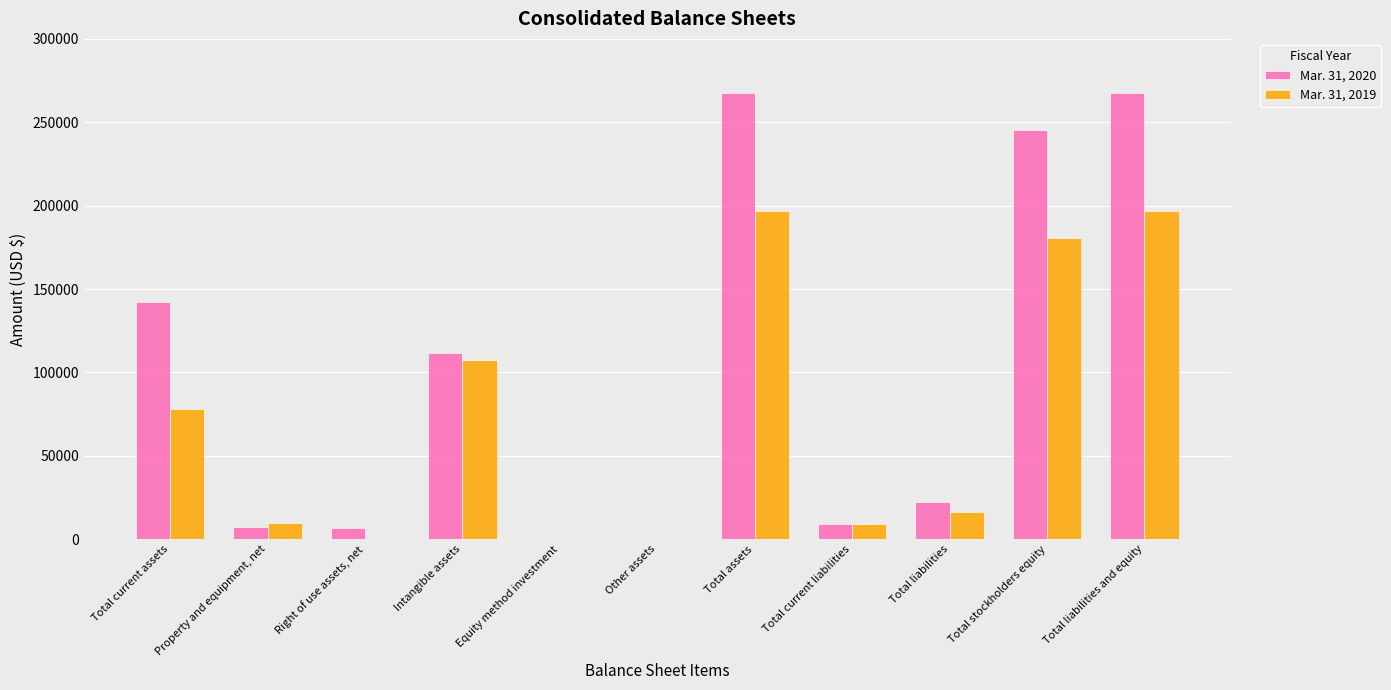

What is the average value of the Mar. 31, 2019 series?

72333